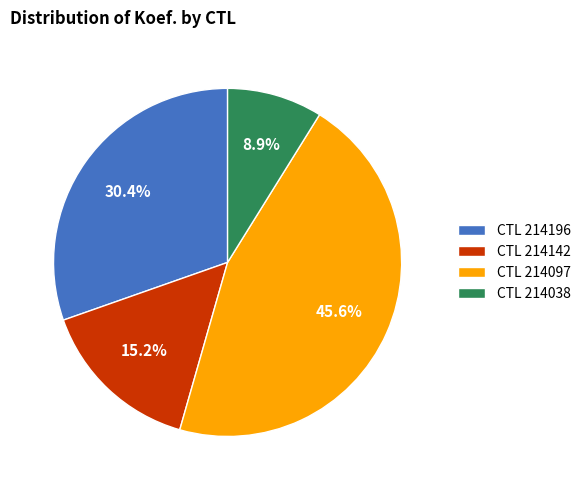

What is the ratio of the value at CTL 214097 to the value at CTL 214038?

5.1